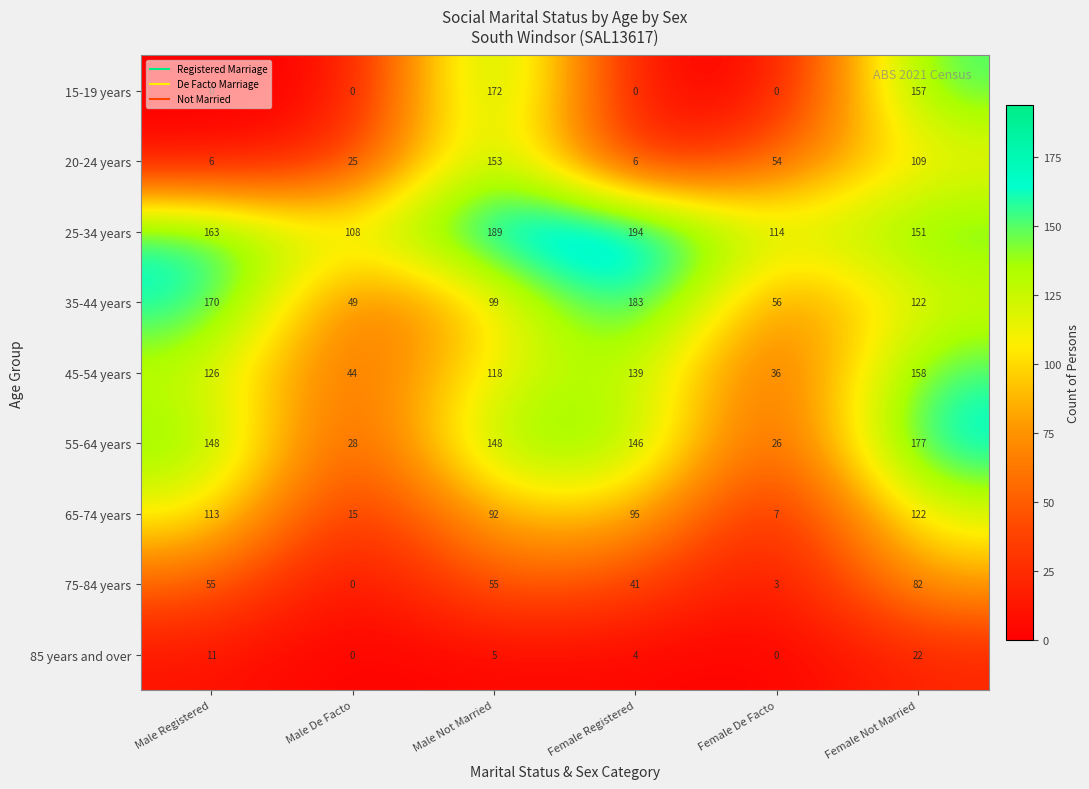

Between Male Not Married and Female Registered, which series saw the biggest shift?

15-19 years